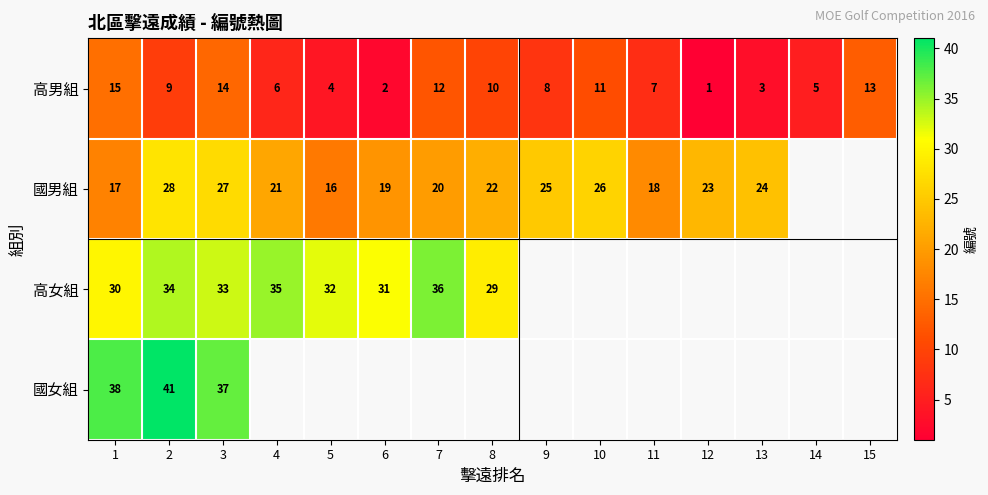

Is it true that 國男組 equals 28 at 2?

True